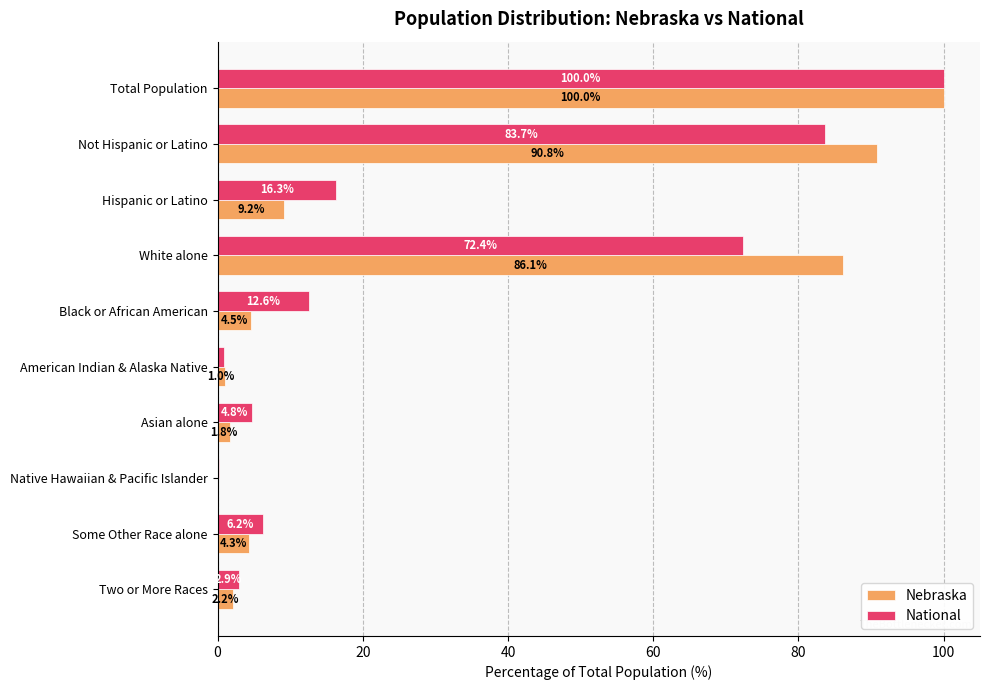

True or false: National has a value of 12.6 at Black or African American.

True